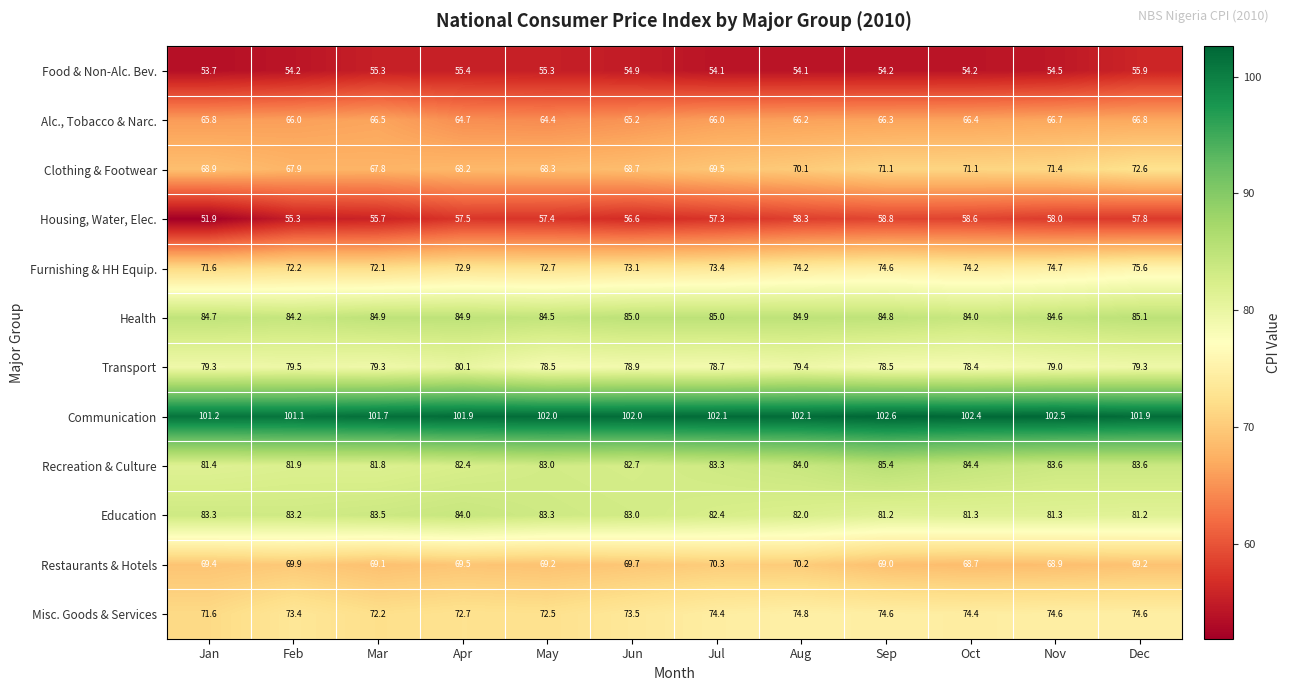

Which series has the largest range (max minus min)?

Housing, Water, Elec.